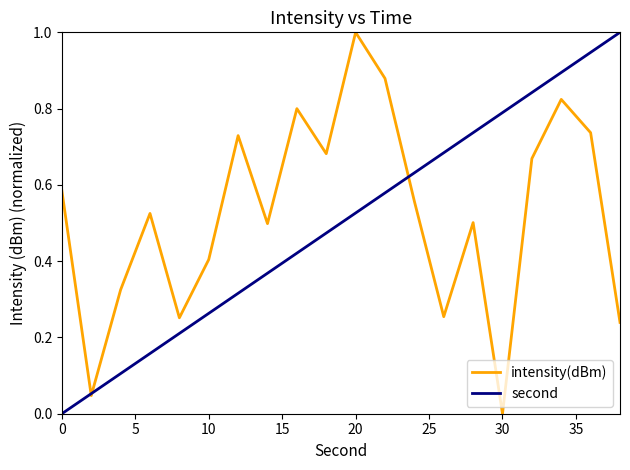

What is the highest value of the intensity(dBm) series?

1.0